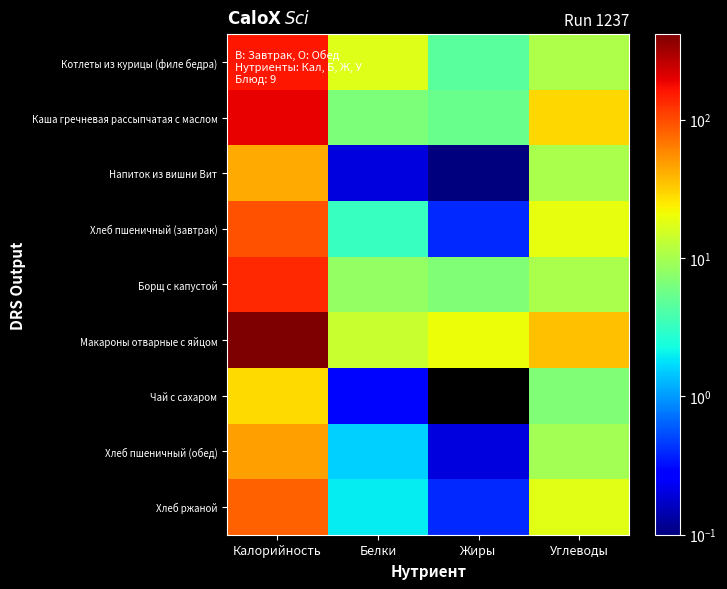

How many categories are shown in the chart?

4